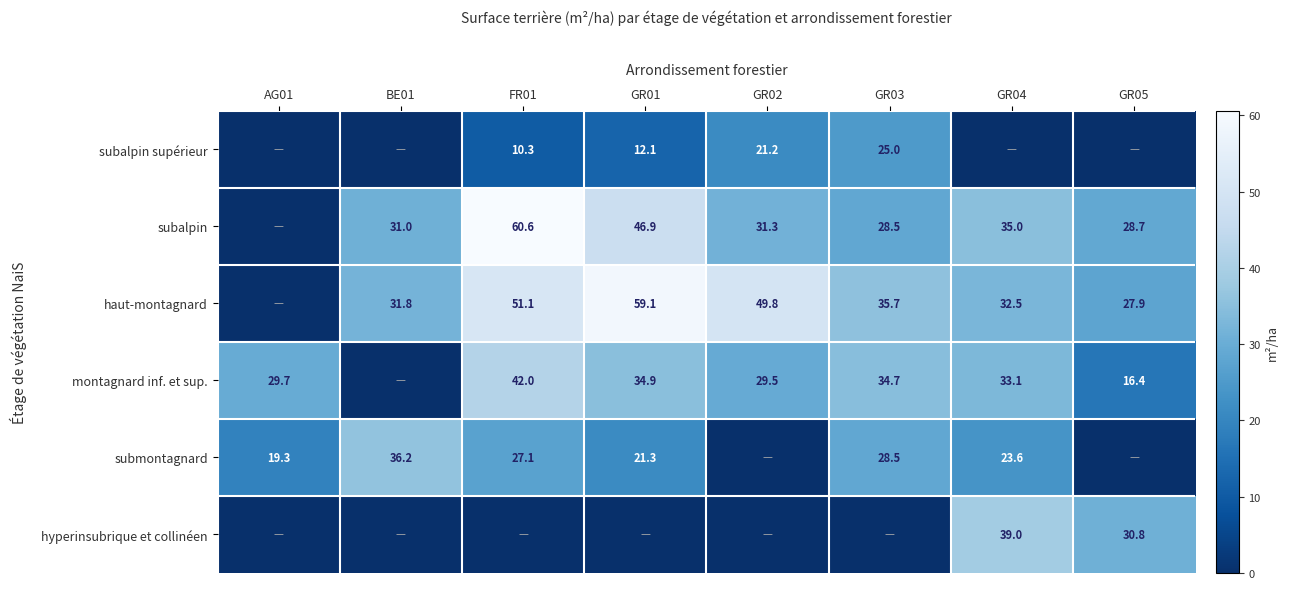

What is the difference between the subalpin values at BE01 and GR02?

0.3